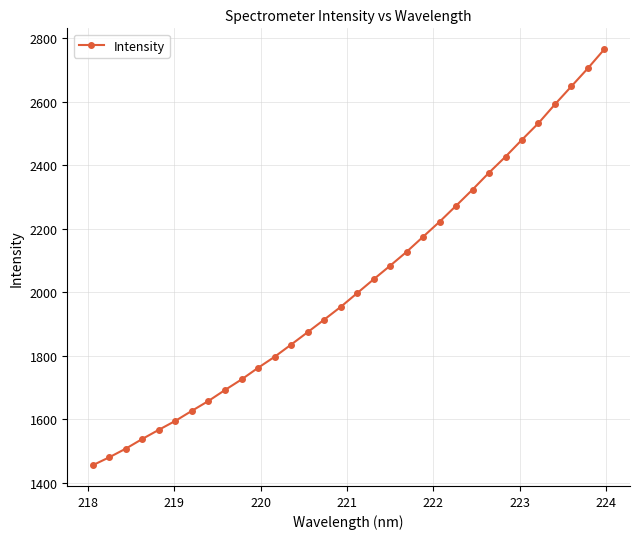

Reading right to left, transcribe all the data shown in this chart.

2765.0	2705.0	2648.0	2591.3	2532.0	2479.9	2426.4	2376.0	2322.7	2271.8	2221.5	2174.1	2126.7	2082.9	2040.1	1996.5	1953.1	1913.0	1873.5	1834.5	1796.2	1761.5	1724.9	1691.8	1657.4	1626.4	1594.8	1566.7	1537.8	1507.3	1480.1	1455.1